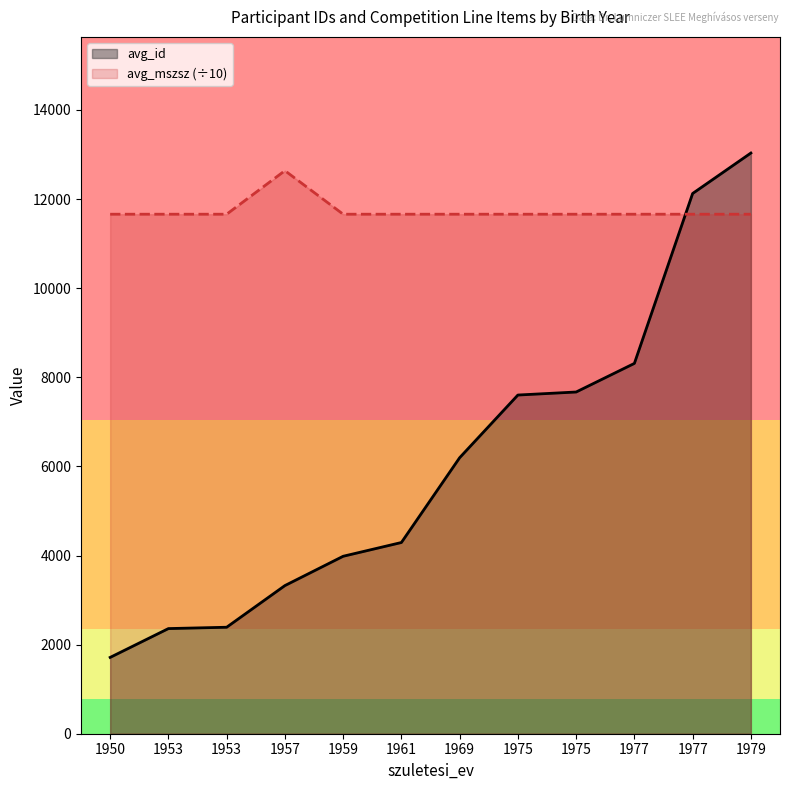

List the labels in order of avg_id value, largest first.

1979, 1977, 1977, 1975, 1975, 1969, 1961, 1959, 1957, 1953, 1953, 1950